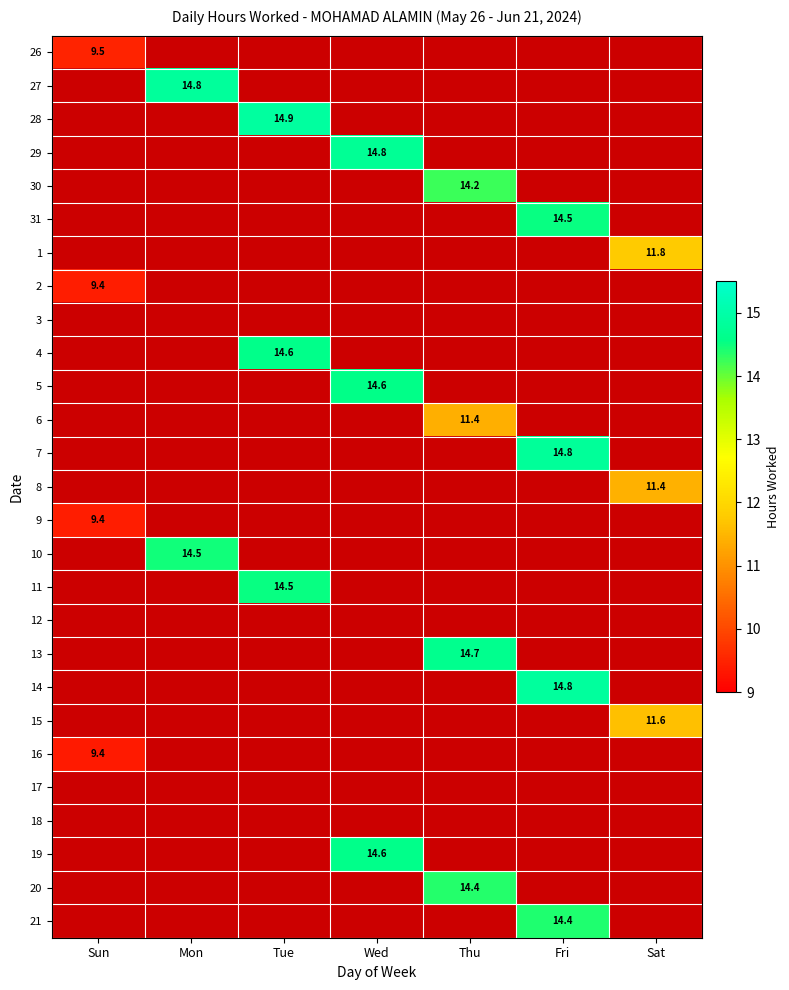

Is it true that 16 equals 4.7 at Sun?

False